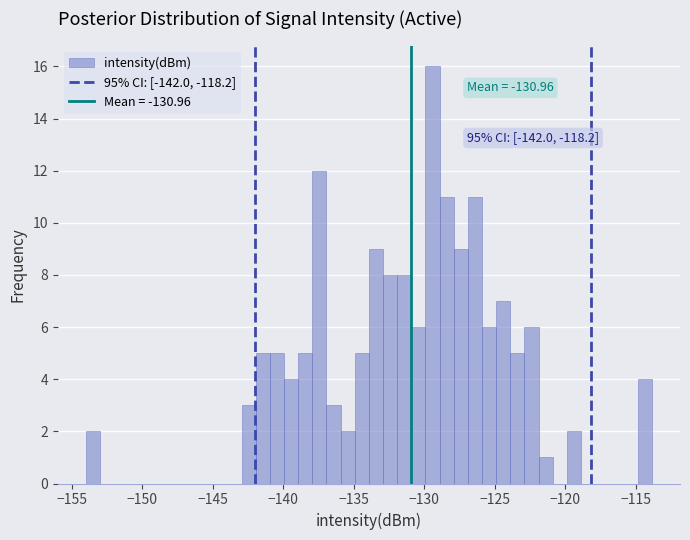

Read against the x-axis, roughly where is the centre of the tallest bar?

-129.5